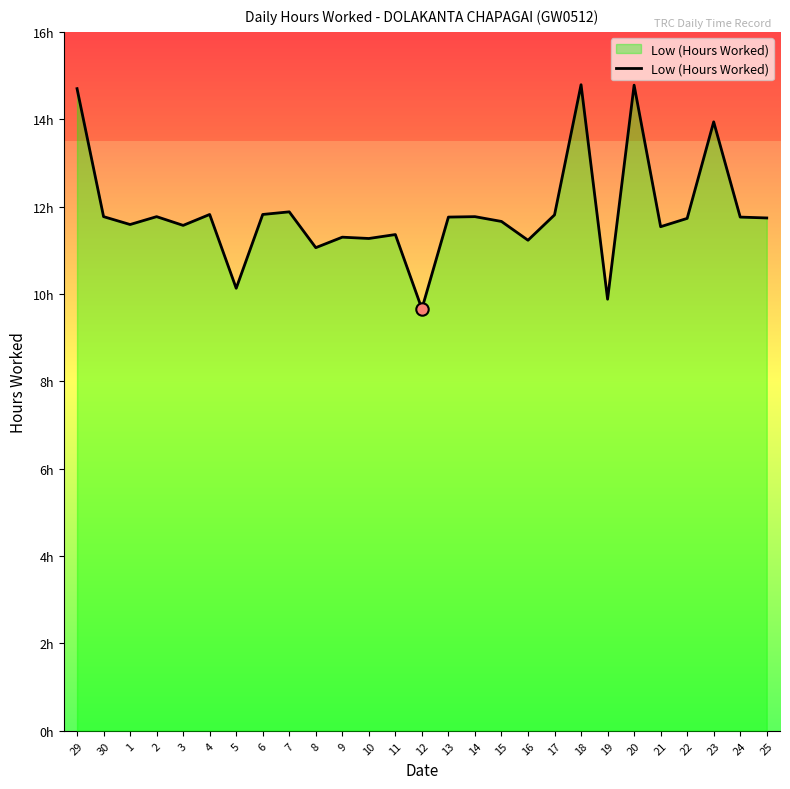

Approximately how many times larger is the value at 24 compared to 2?

1.0